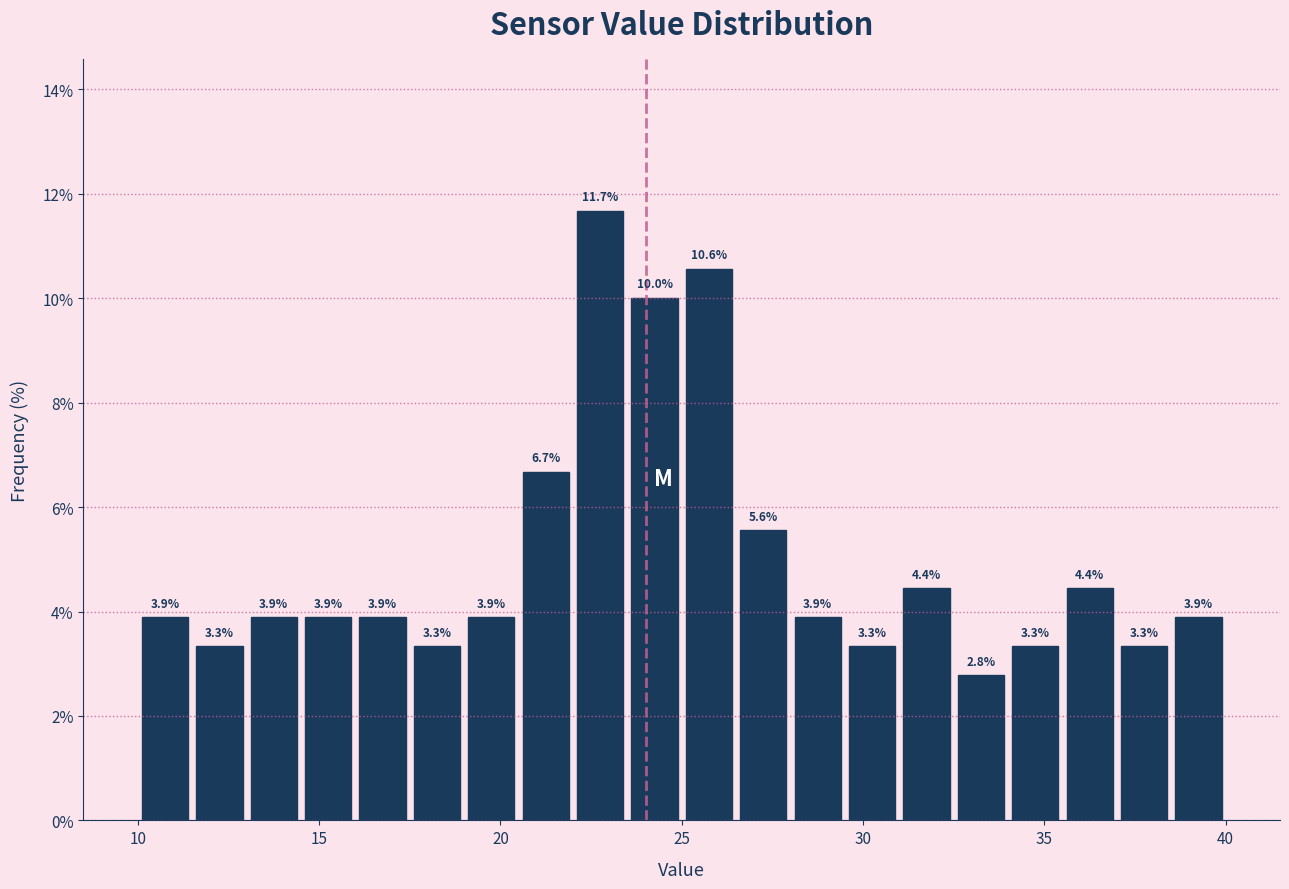

Read against the x-axis, roughly where is the centre of the tallest bar?

23.0